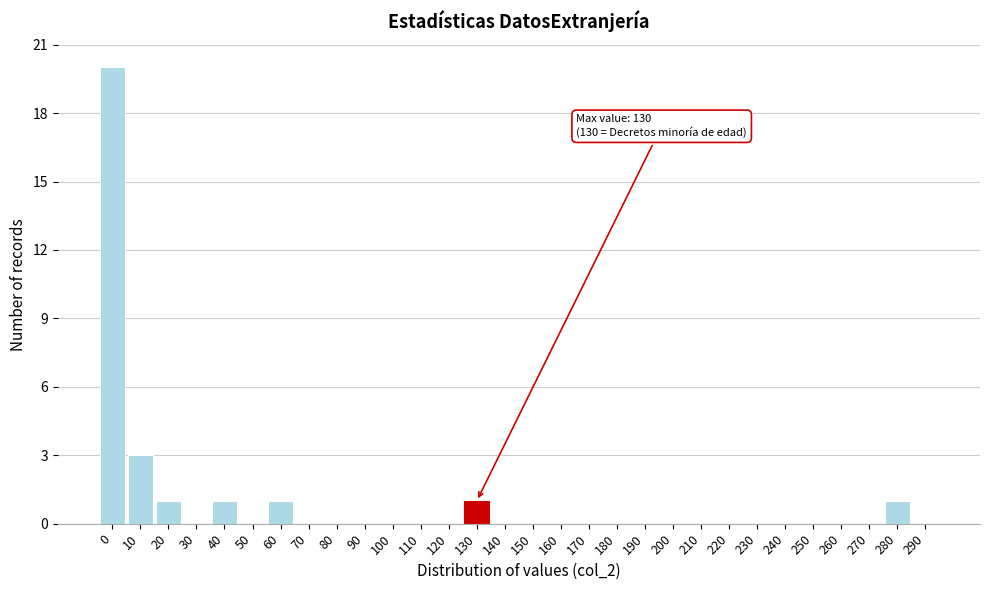

Reading left to right, list all the values displayed in this chart.

0=20	10=3	20=1	30=0	40=1	50=0	60=1	70=0	80=0	90=0	100=0	110=0	120=0	130=1	140=0	150=0	160=0	170=0	180=0	190=0	200=0	210=0	220=0	230=0	240=0	250=0	260=0	270=0	280=1	290=0